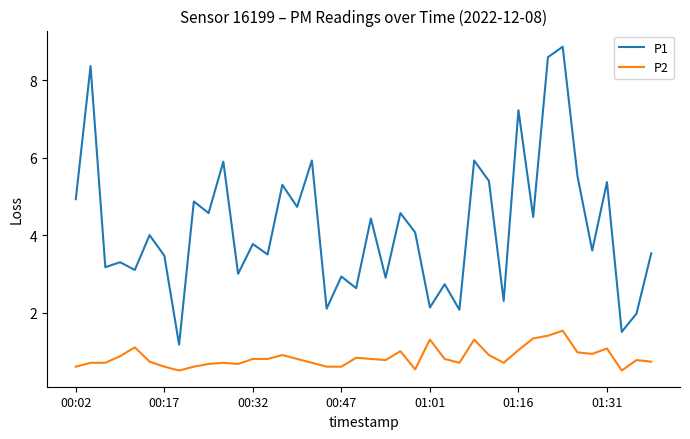

Which series has the largest range (max minus min)?

P1